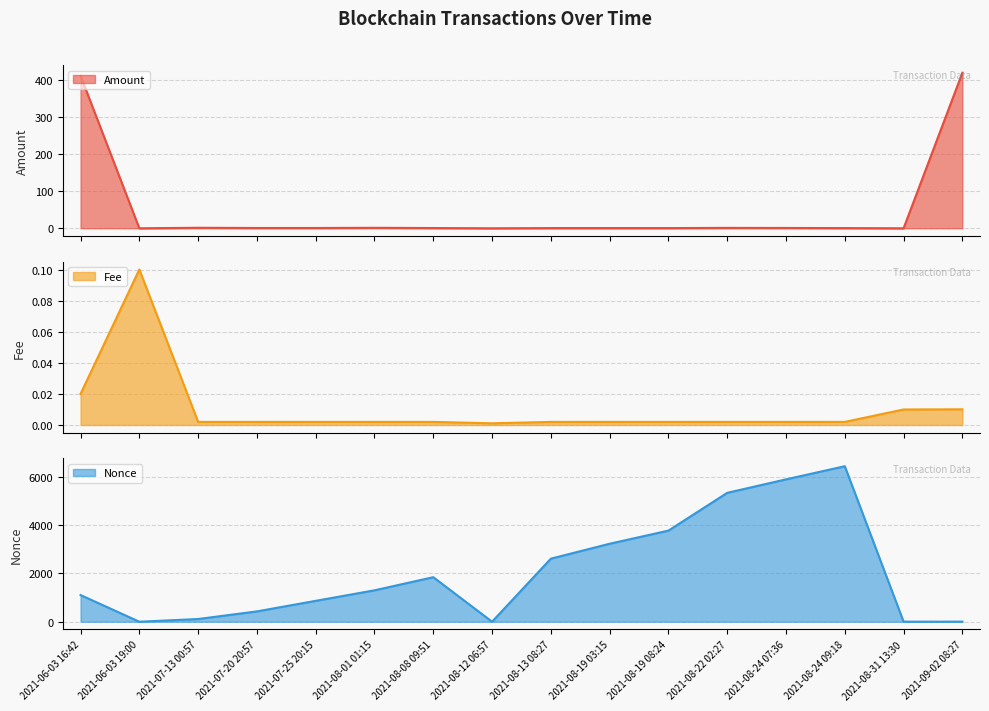

What is the label of the 3rd point from the right?

2021-08-24 09:18